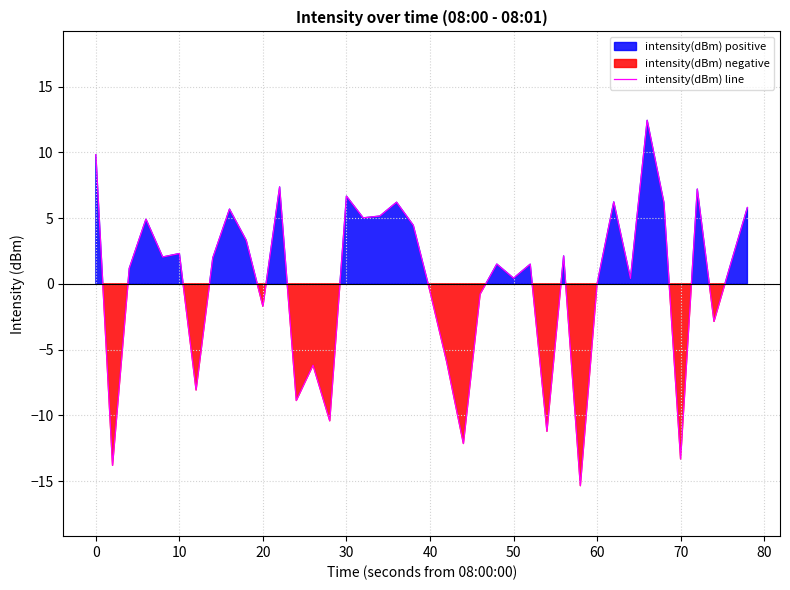

Does the chart display data point markers on the line(s)?

No